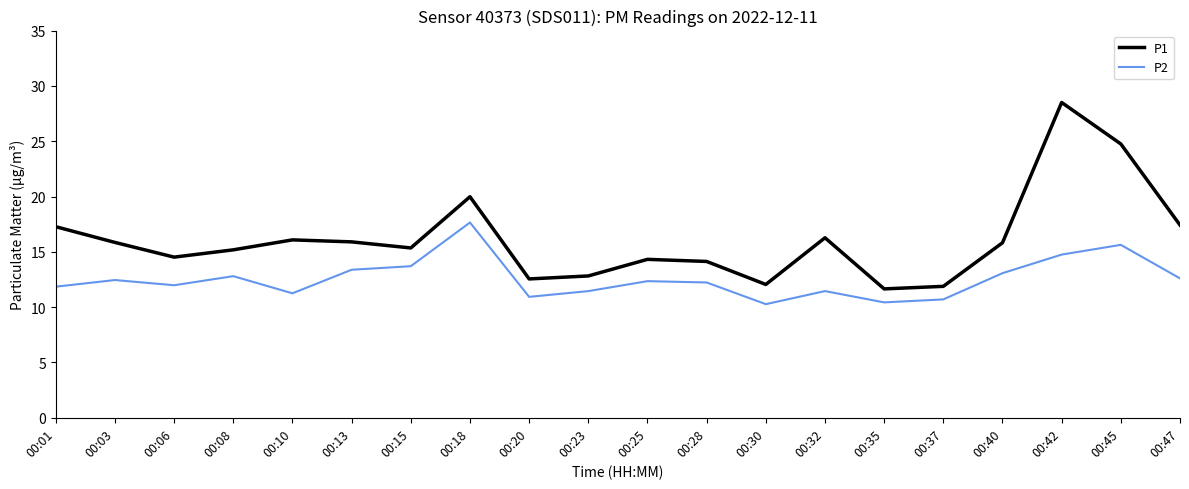

Which label corresponds to the largest value in the chart?

00:42